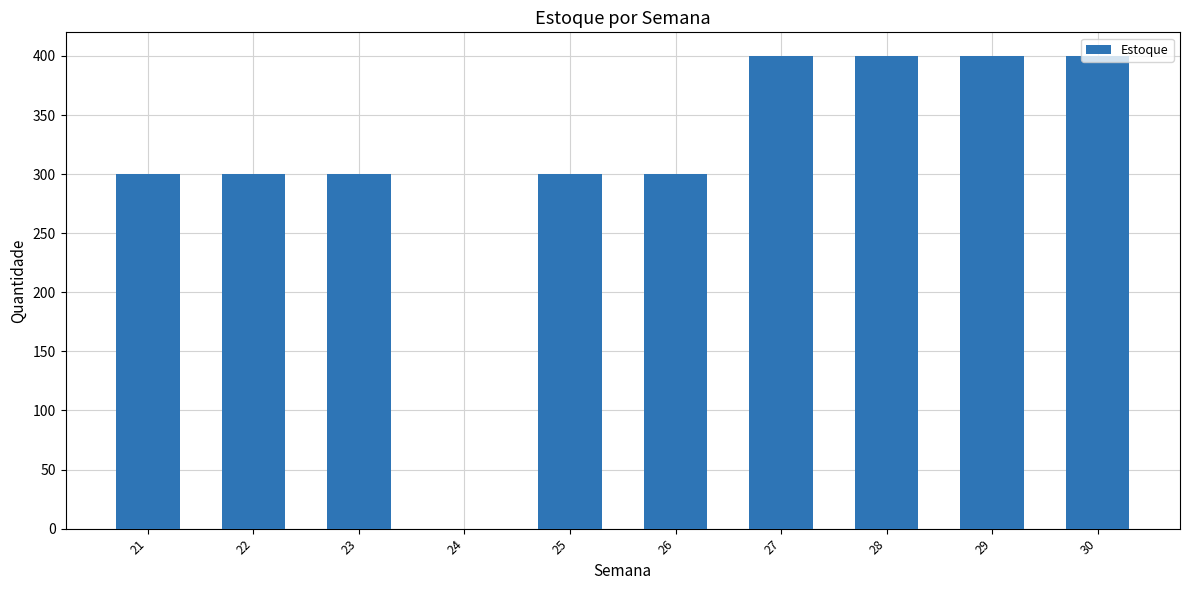

What is the sum of all values?

3100